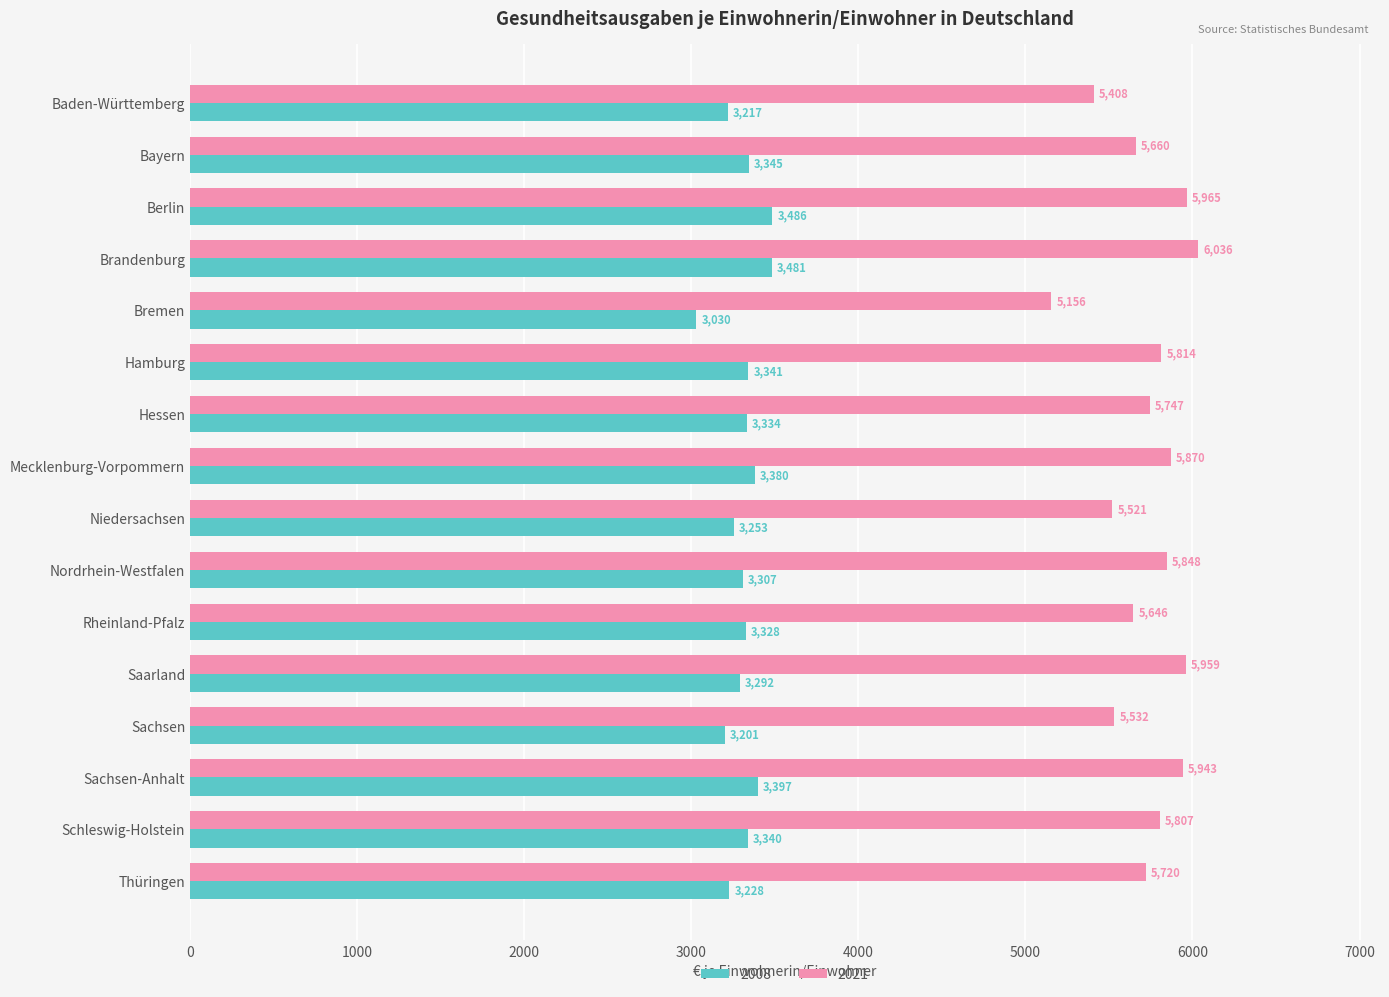

What is the difference between the maximum and minimum values in the 2008 series?

456